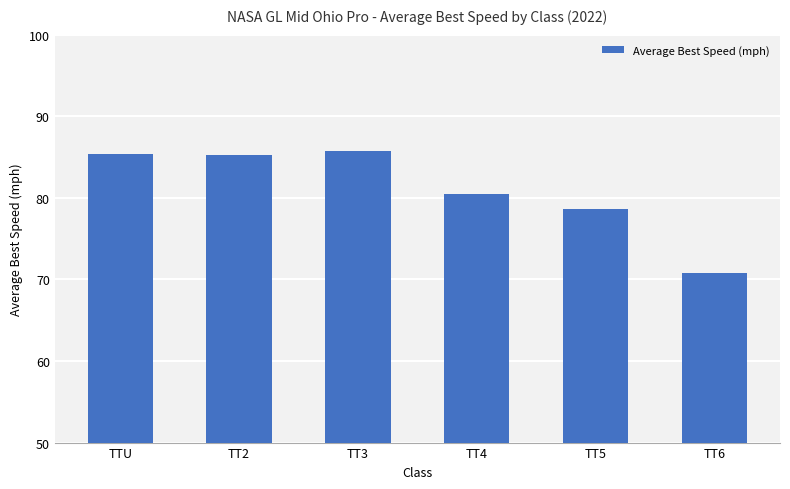

What is the smallest value displayed?

70.8